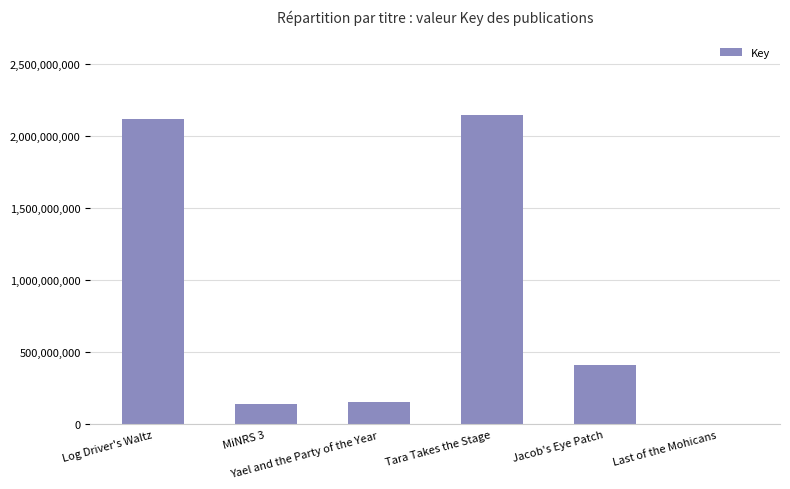

Are the bars horizontal?

No